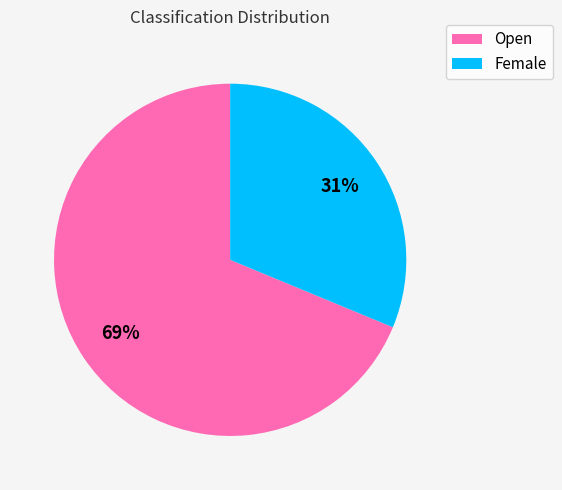

Combined, do Female and Open account for over 50%?

Yes